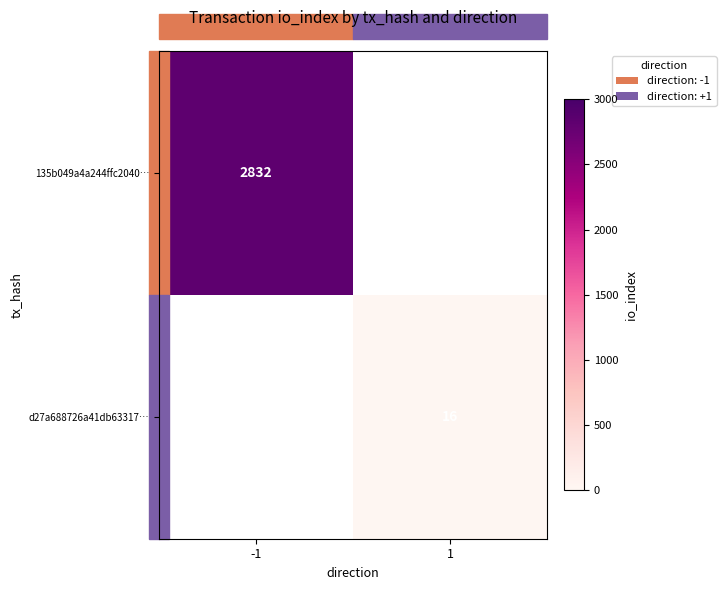

True or false: 135b049a4a244ffc2040… has a value of 2832 at -1.

True